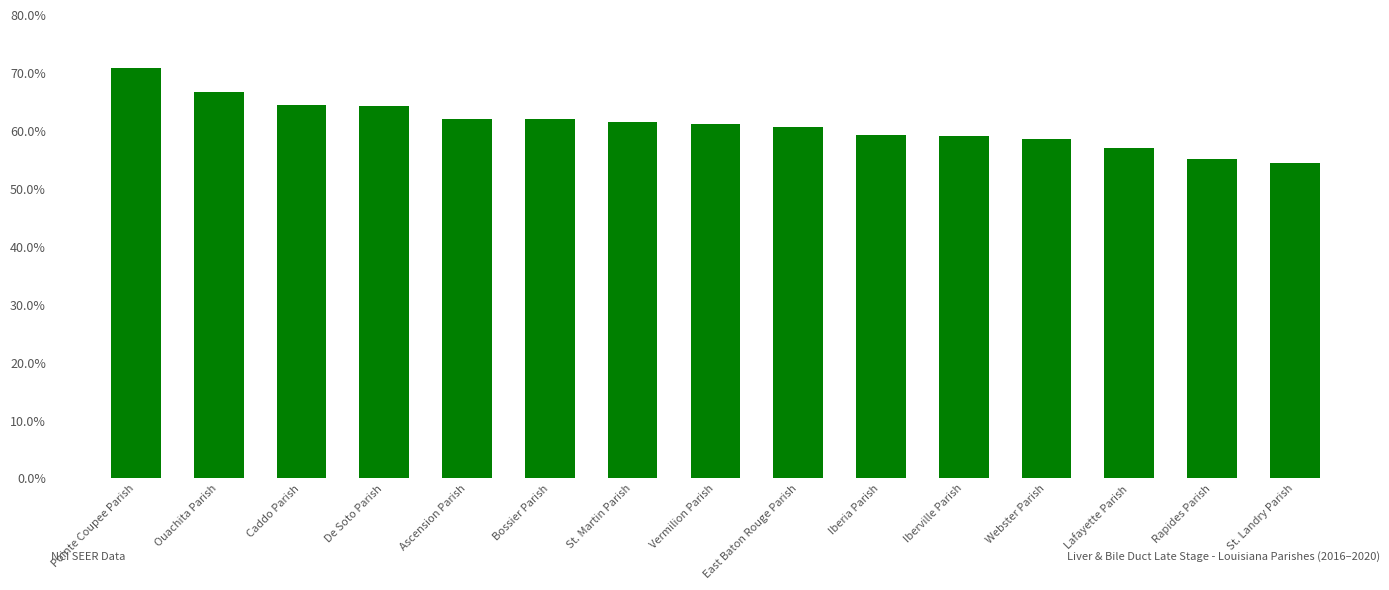

At which category does the chart reach its peak across all series?

Pointe Coupee Parish